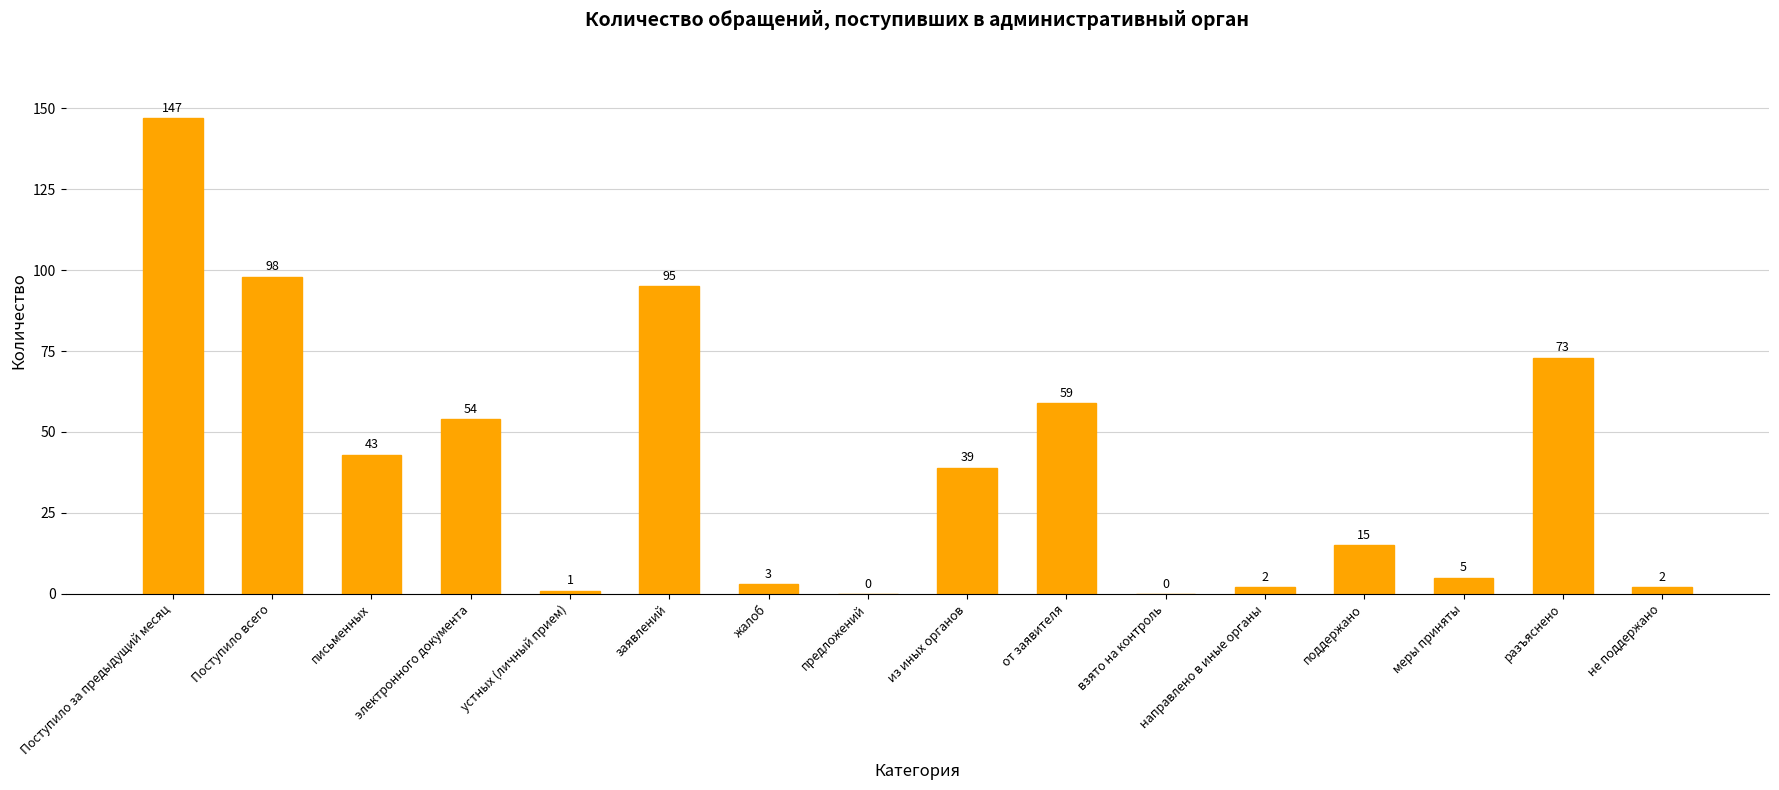

Read the value at не поддержано.

2